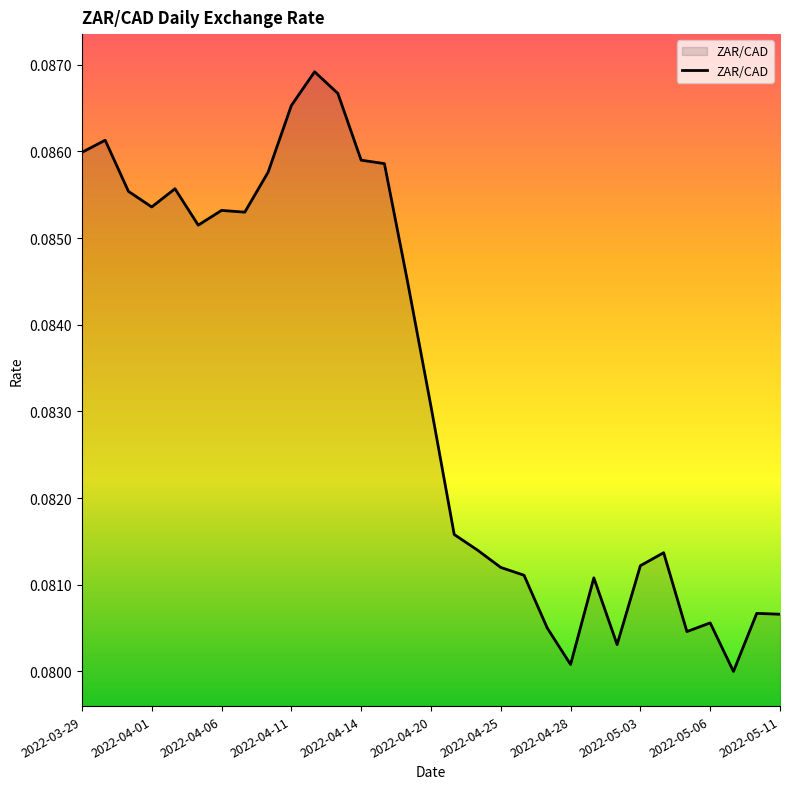

How many lines are shown in the chart?

1